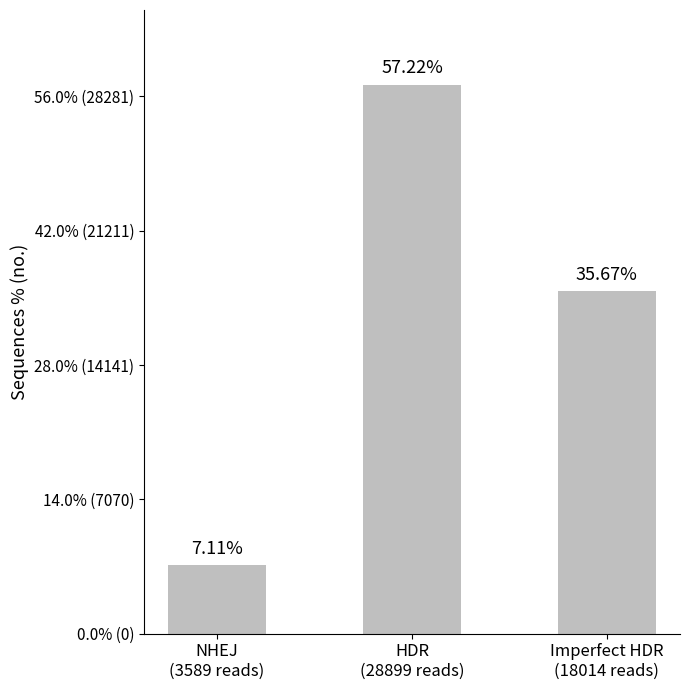

Does the chart contain stacked bars?

No